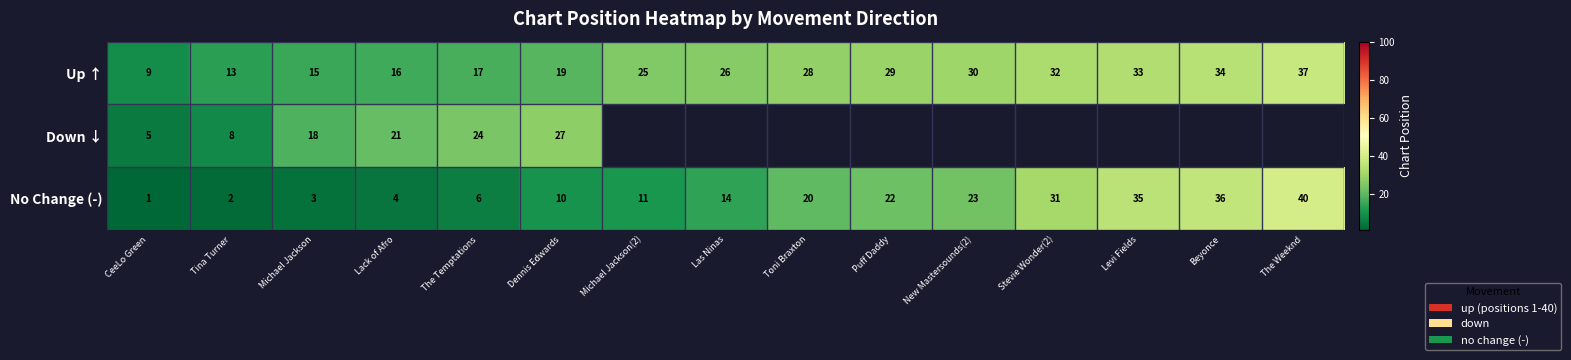

What is the spread (max minus min) of values at CeeLo Green?

8